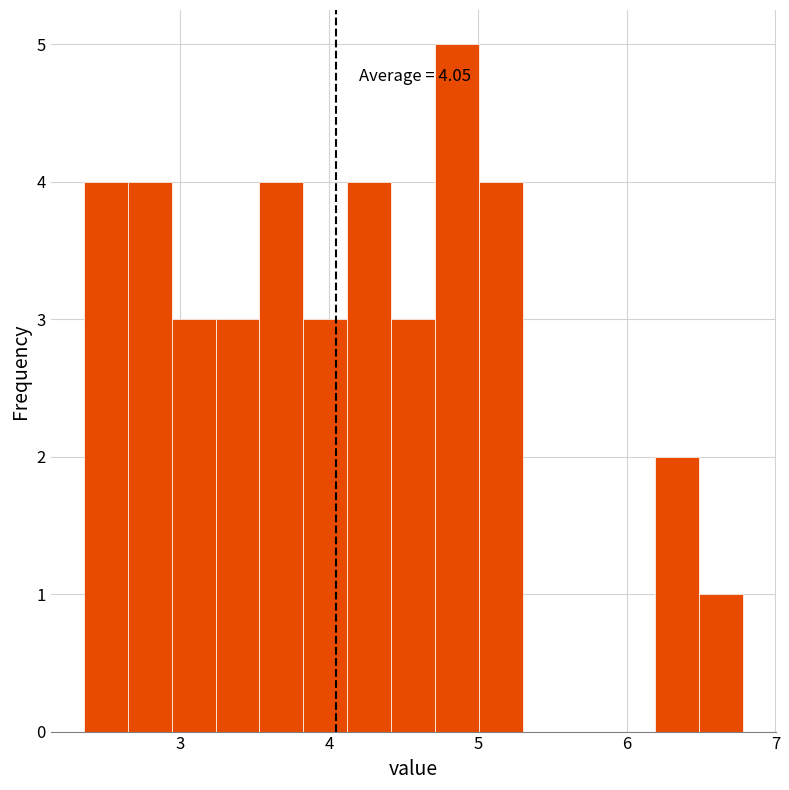

Read against the x-axis, roughly where is the centre of the tallest bar?

4.9